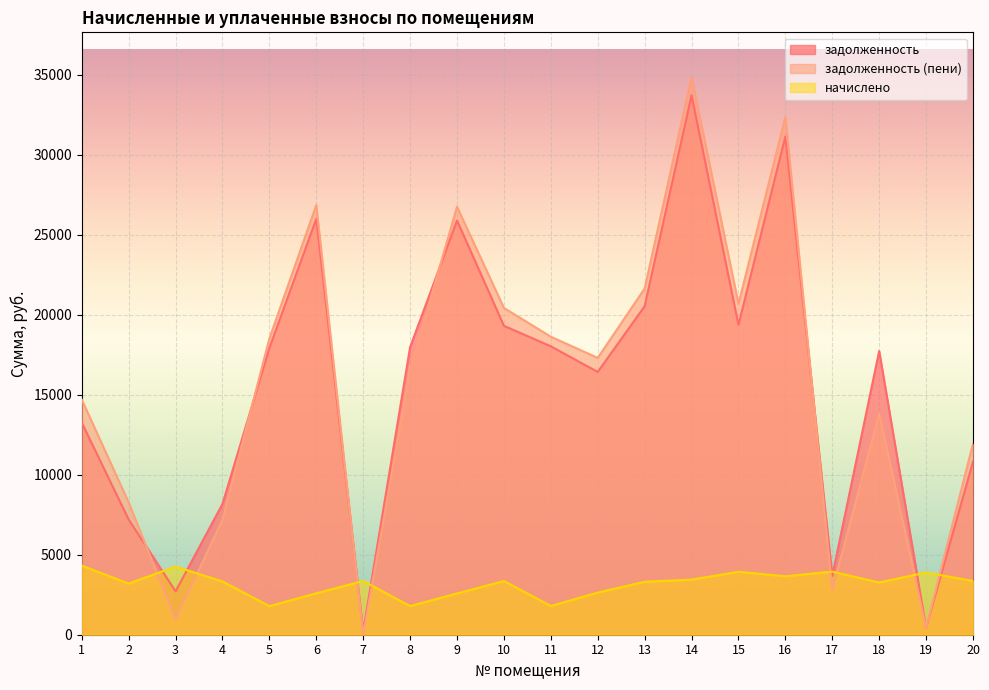

What are all the series names shown in the legend?

задолженность, задолженность (пени), начислено